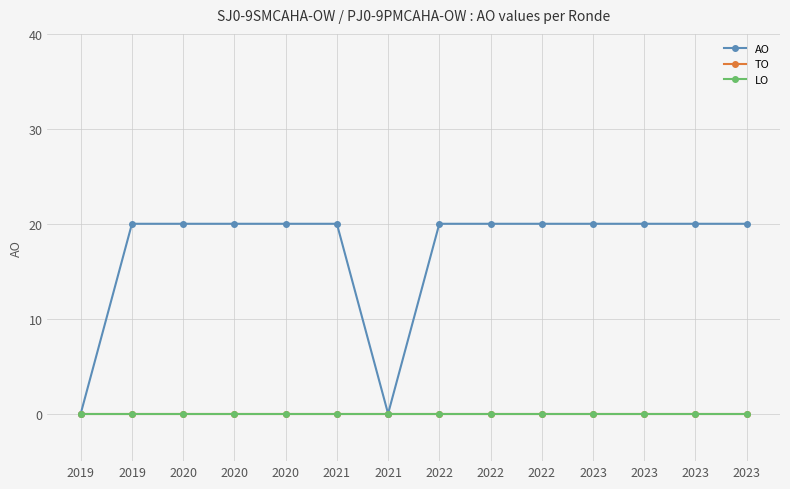

True or false: LO and AO intersect in this chart.

False